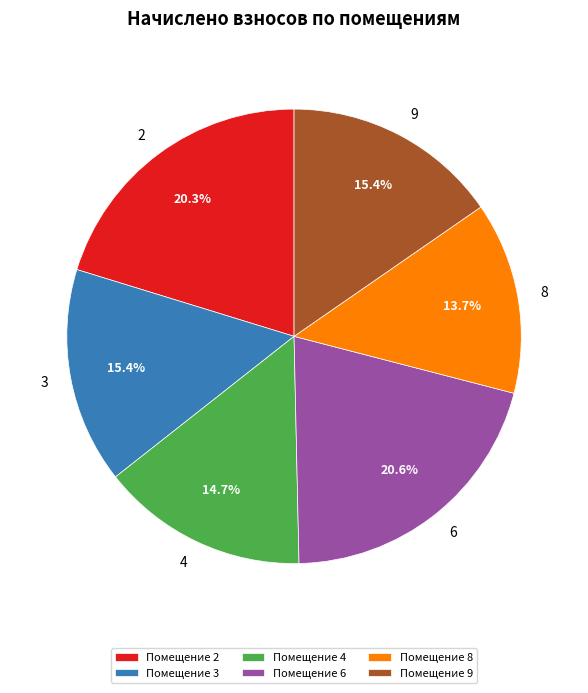

How many segments does this pie chart have?

6